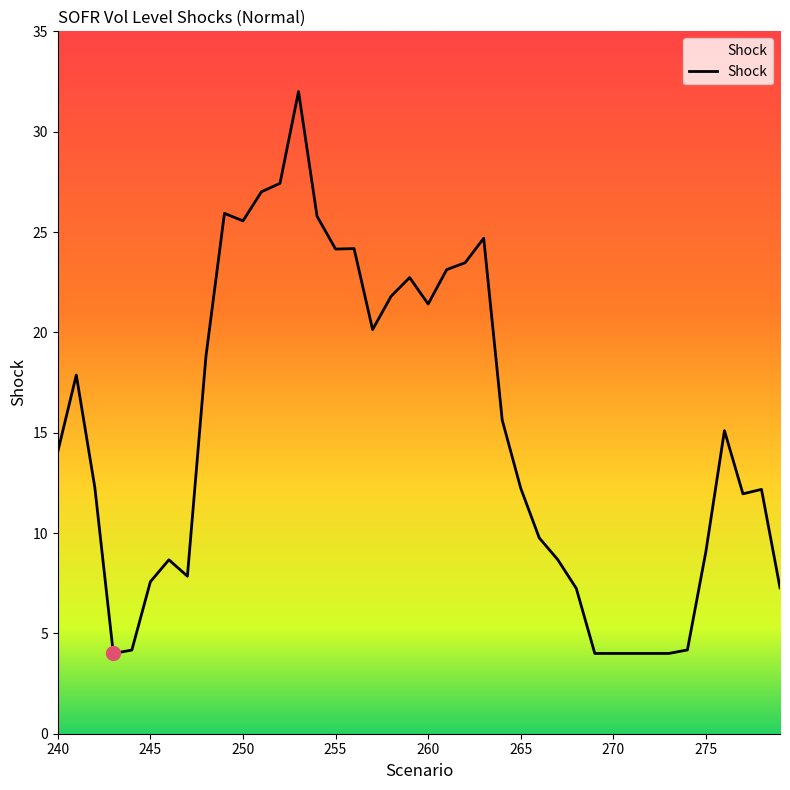

What is the smallest value displayed?

4.0